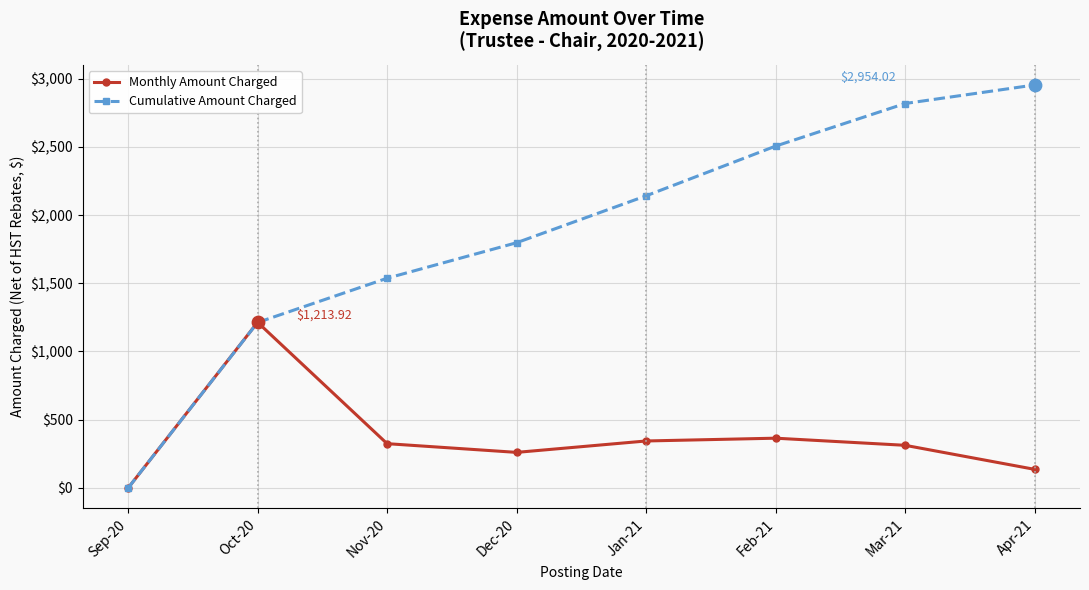

Is the value of Cumulative Amount Charged at Apr-21 greater than the value of Monthly Amount Charged at Apr-21?

Yes